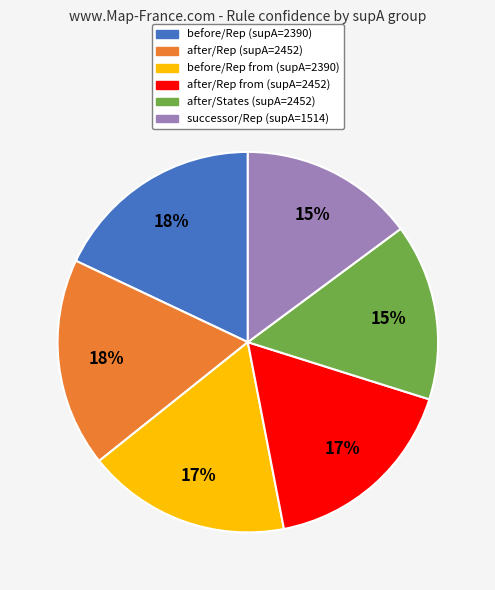

To the nearest percent, what is the difference between the largest and smallest slice percentages?

3%